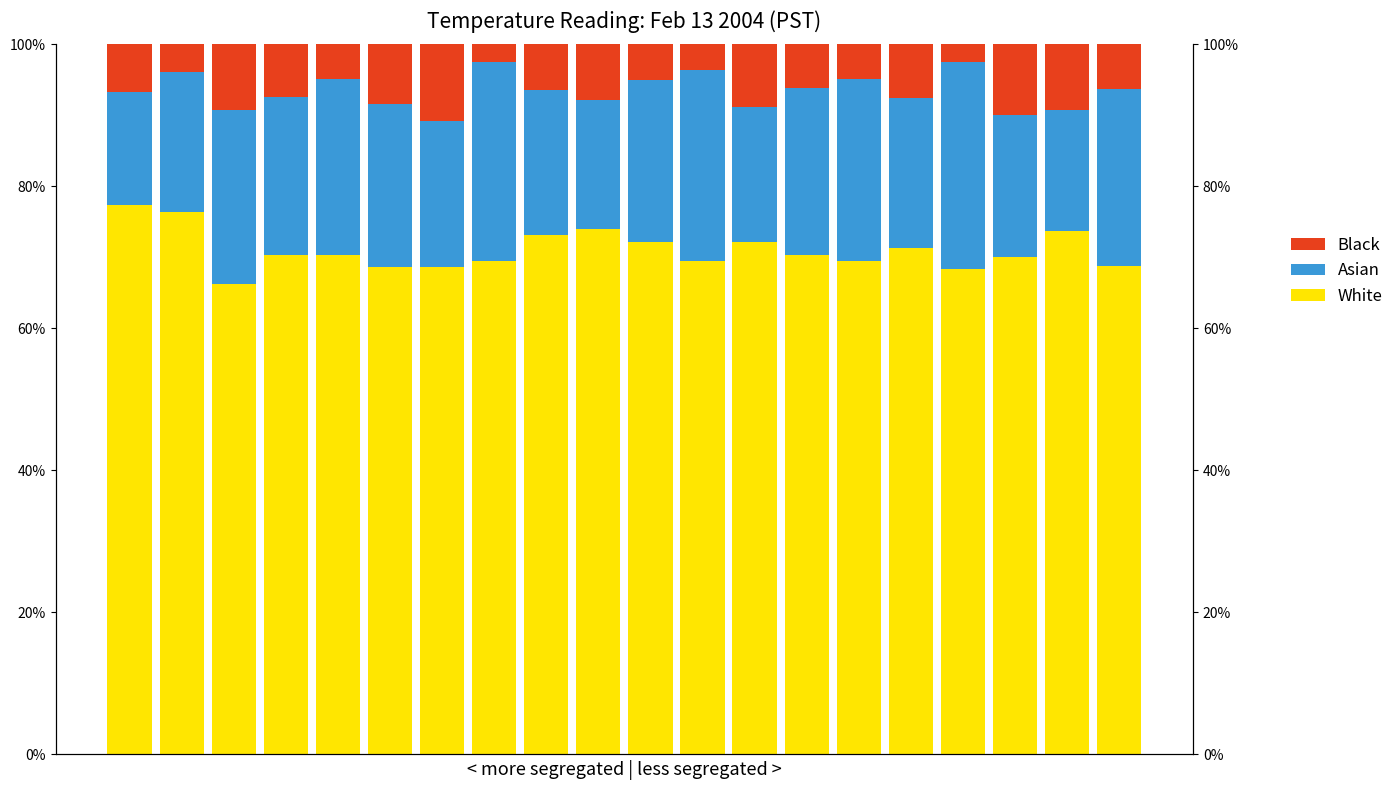

What are all the series names shown in the legend?

White, Asian, Black